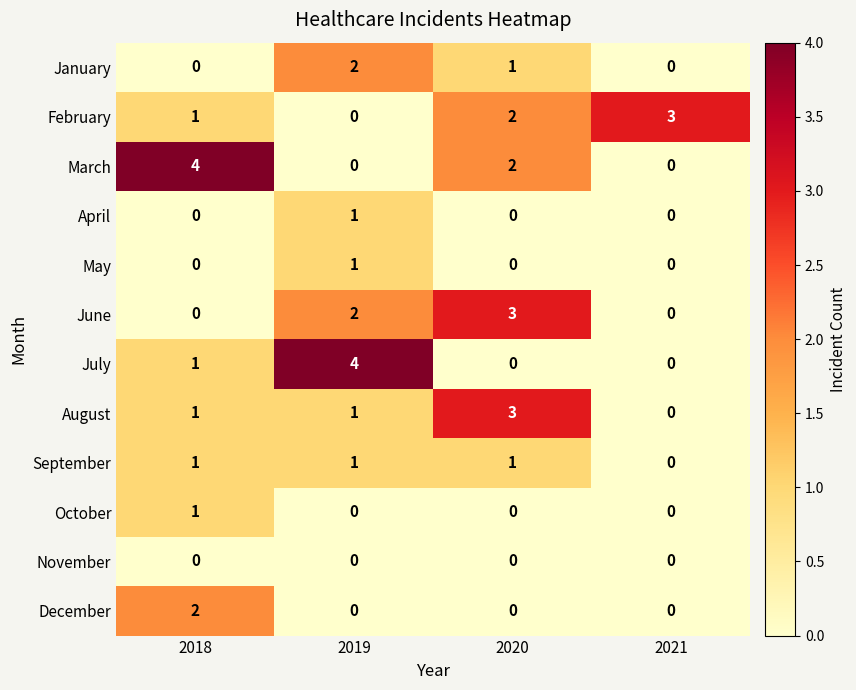

What is the total value across all series at 2021?

3